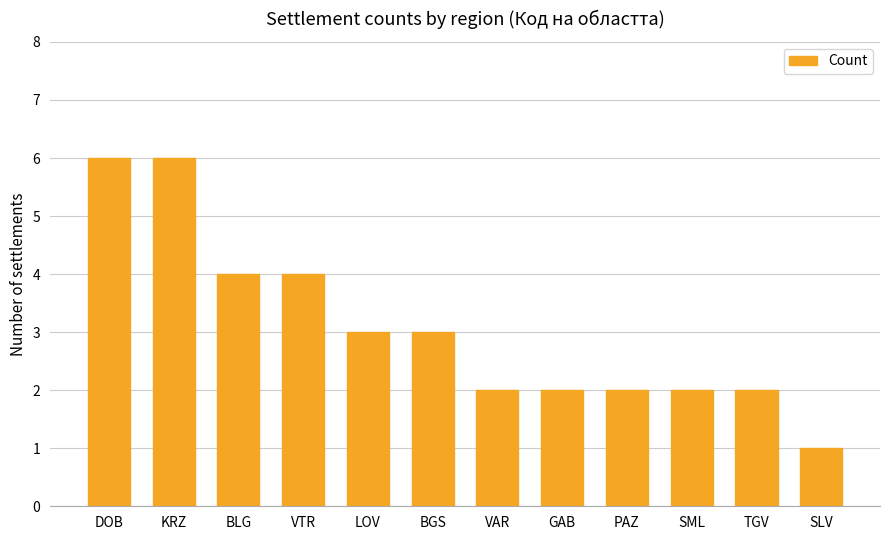

What is the sum of all values?

37